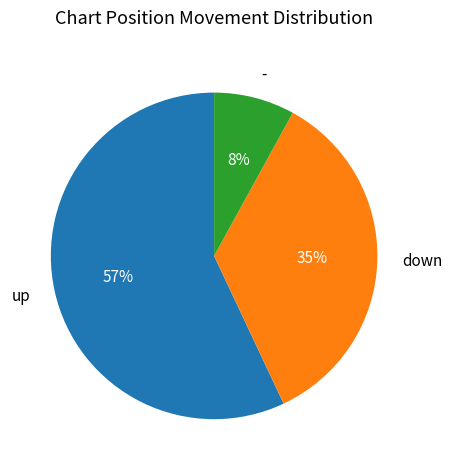

How many segments does this pie chart have?

3